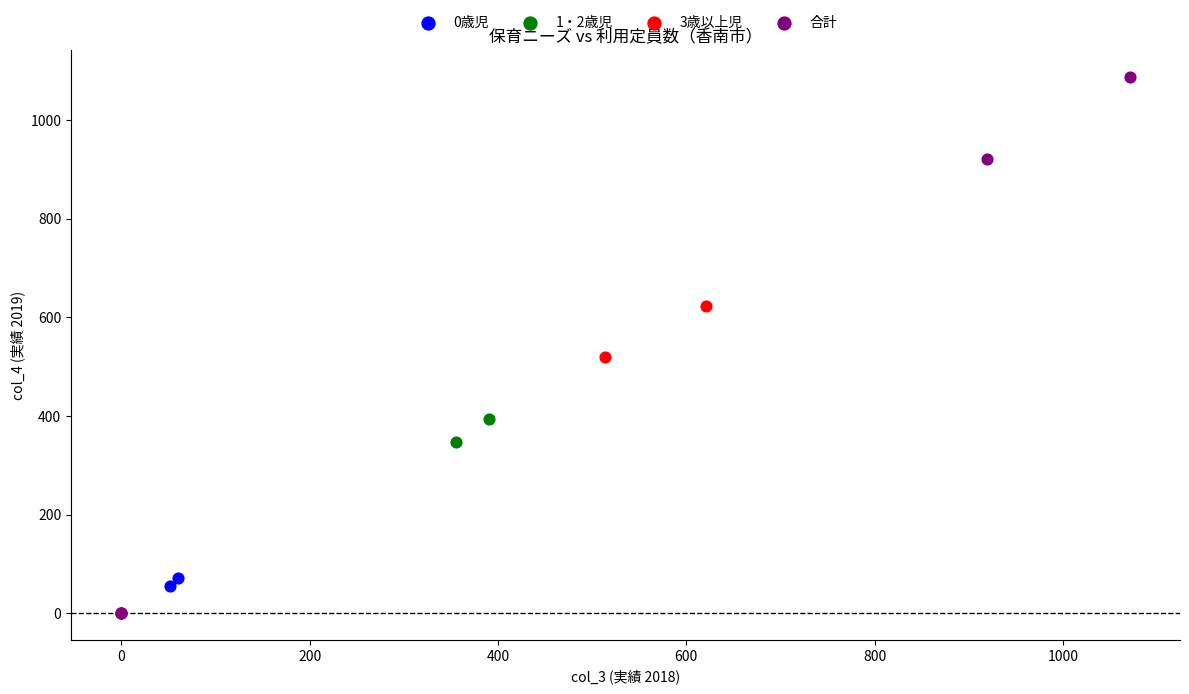

Which series contains the highest Y value?

合計